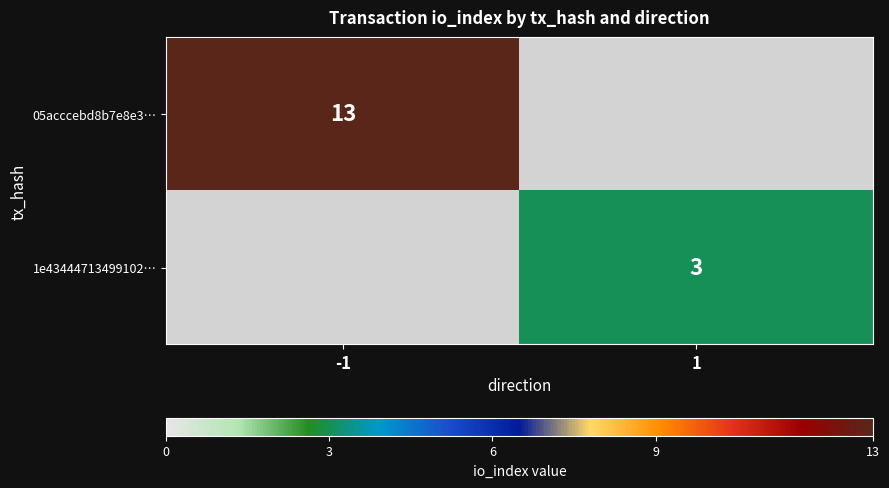

The value of 05acccebd8b7e8e3… at -1 is 13. True or false?

True